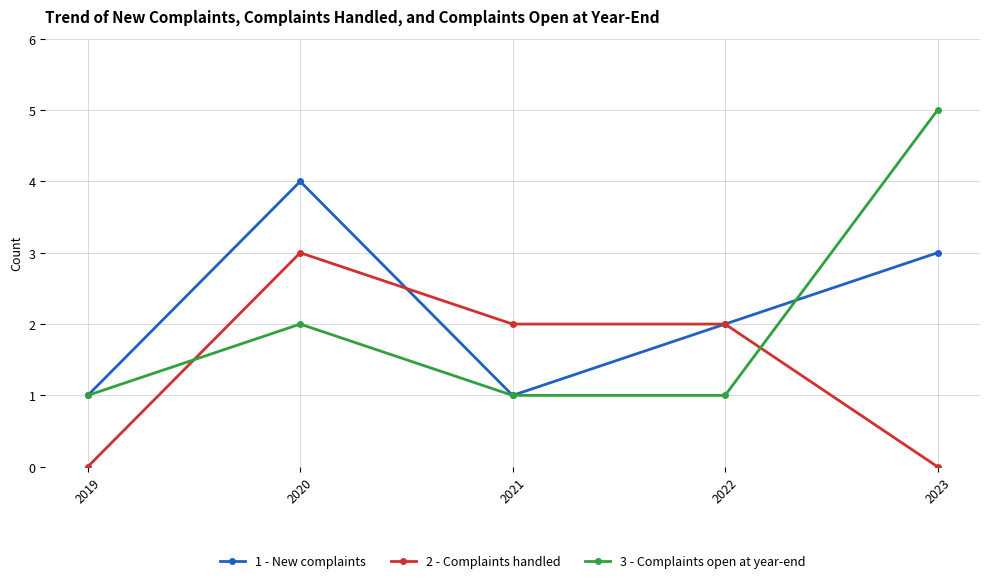

What is the maximum value shown in the chart?

5